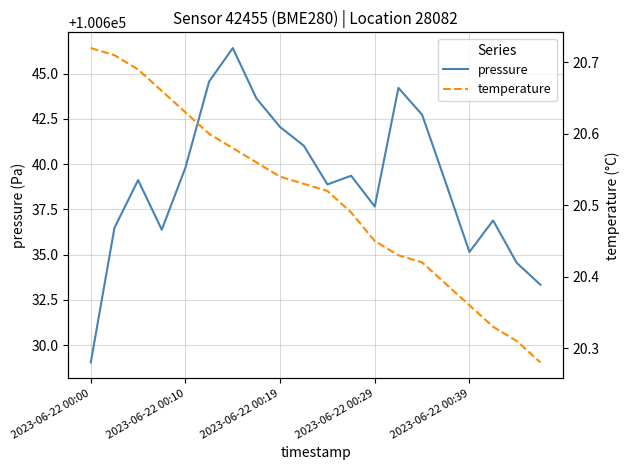

Reading left to right, list all the values displayed in this chart.

pressure: 100629.1	100636.5	100639.1	100636.4	100639.8	100644.6	100646.4	100643.6	100642.1	100641.0	100638.9	100639.4	100637.7	100644.2	100642.7	100639.0	100635.1	100636.9	100634.6	100633.3
temperature: 20.7	20.7	20.7	20.7	20.6	20.6	20.6	20.6	20.5	20.5	20.5	20.5	20.4	20.4	20.4	20.4	20.4	20.3	20.3	20.3